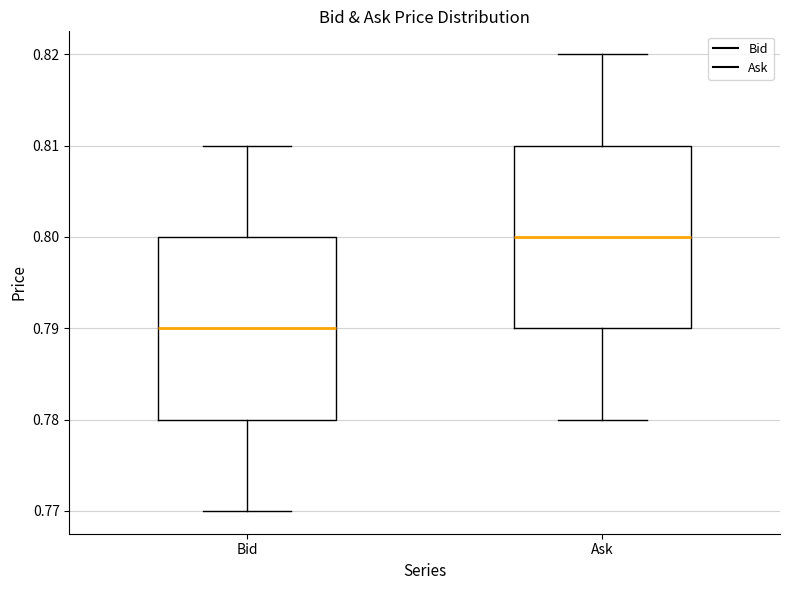

Reading left to right, read every box against the y-axis: the position of its median line, the range the box covers, and the ends of its whiskers. The values are not printed on the chart, so give them approximately, as read against the axis.

Bid: median 0.79, box 0.78 to 0.80, whiskers 0.77 to 0.81
Ask: median 0.80, box 0.79 to 0.81, whiskers 0.78 to 0.82